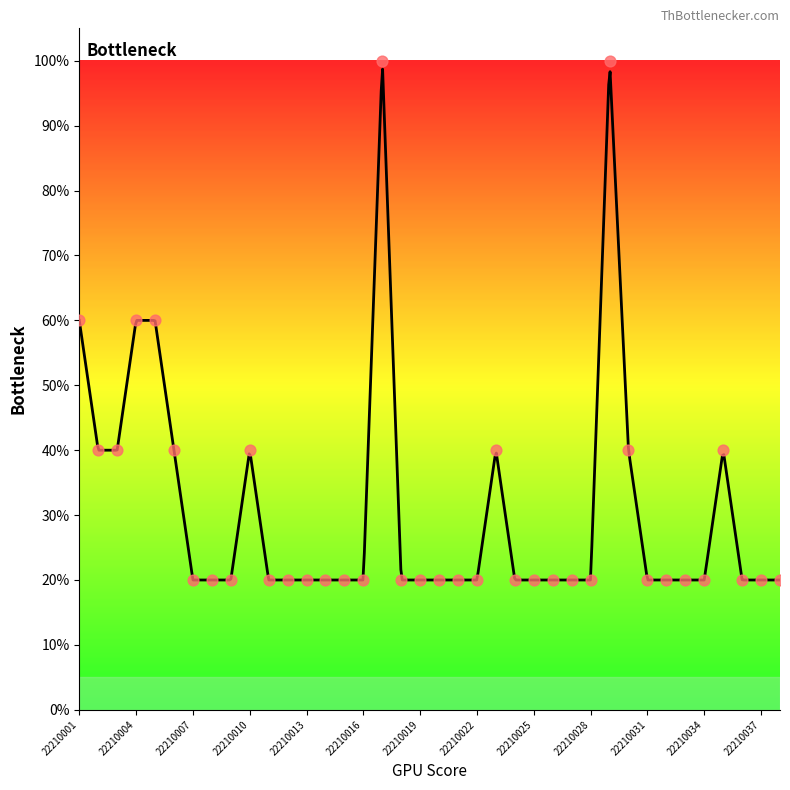

Between 22210033 and 22210029, which is larger?

22210029